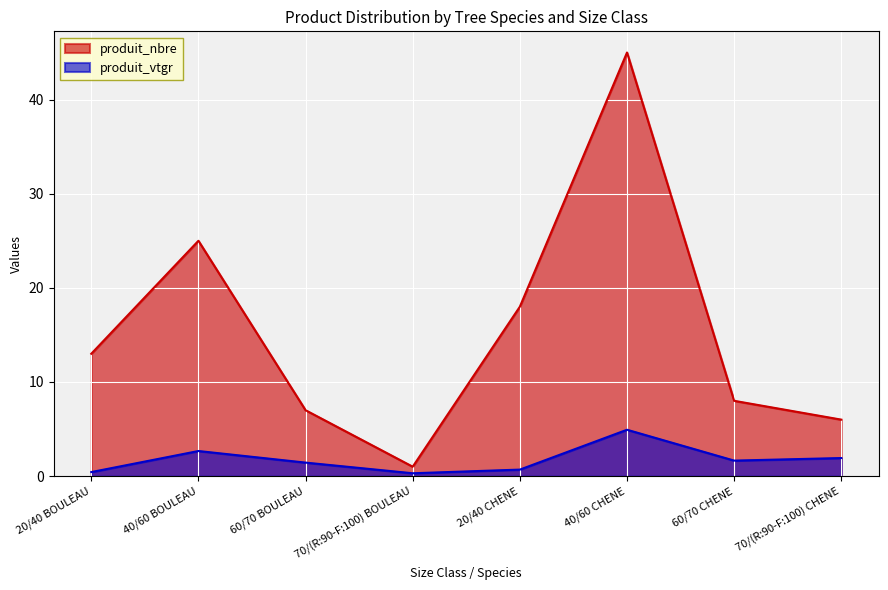

Reading right to left, extract all data points from this chart.

produit_nbre: 6.0	8.0	45.0	18.0	1.0	7.0	25.0	13.0
produit_vtgr: 1.9	1.6	4.9	0.7	0.3	1.4	2.7	0.4